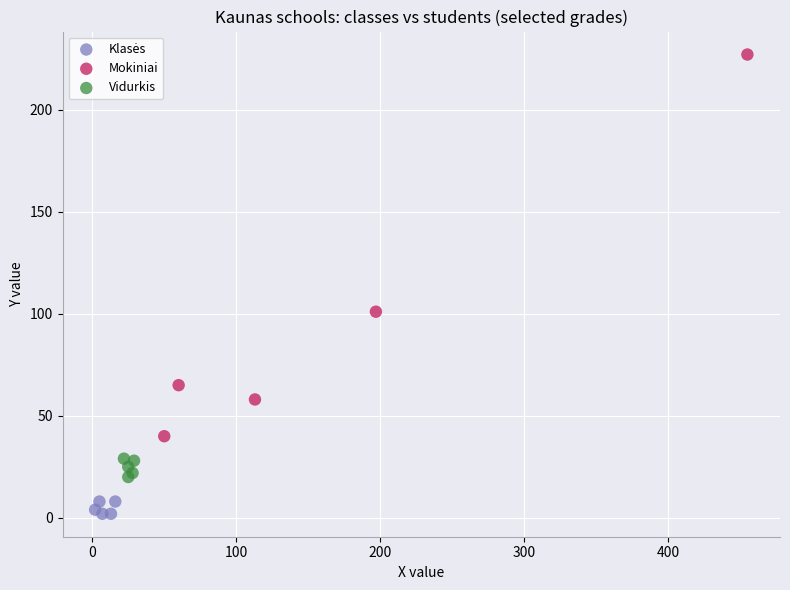

Which series contains the highest Y value?

Mokiniai